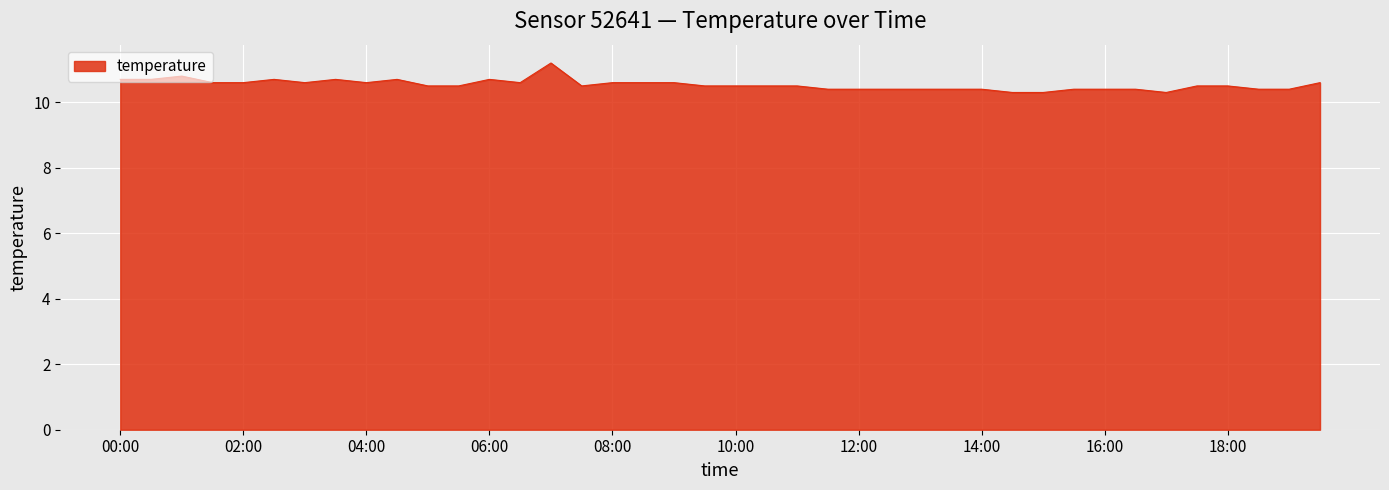

What is the difference between the maximum and minimum values?

0.9